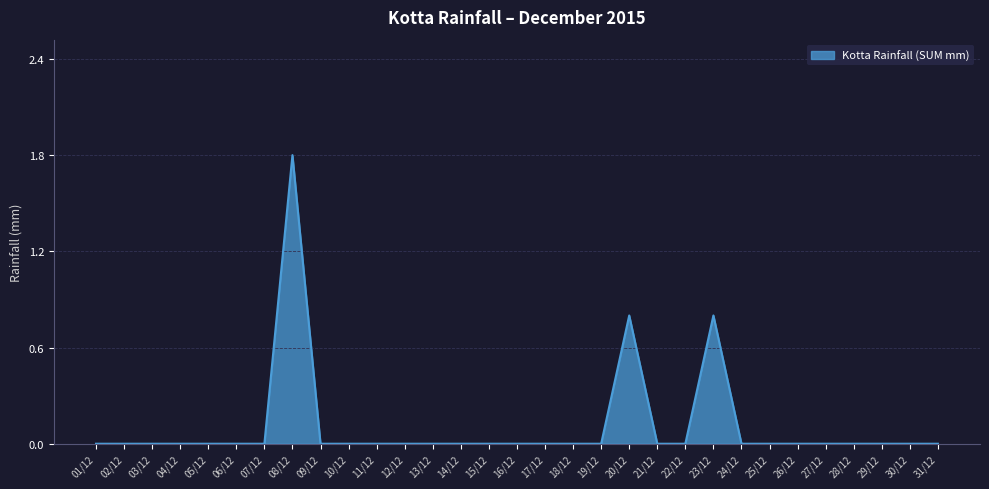

What is the difference between the maximum and minimum values?

1.8